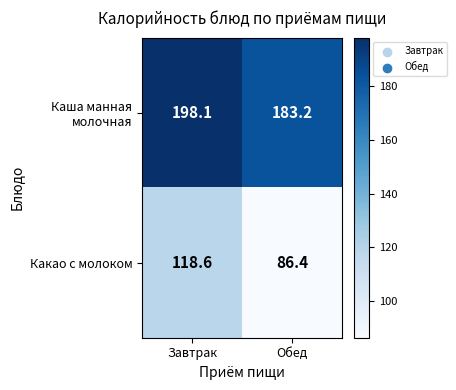

The value of Какао с молоком at Завтрак is 50.6. True or false?

False